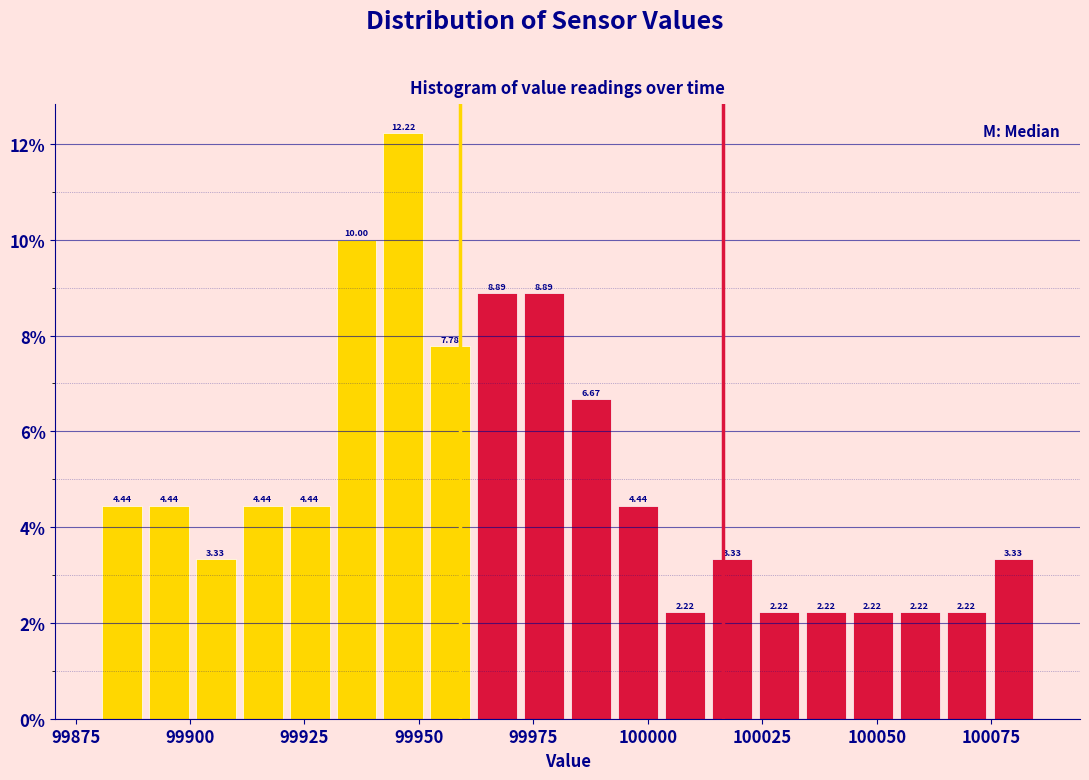

Around what value on the x-axis is the tallest bar? Give the approximate position of its centre, as read against the axis.

99945